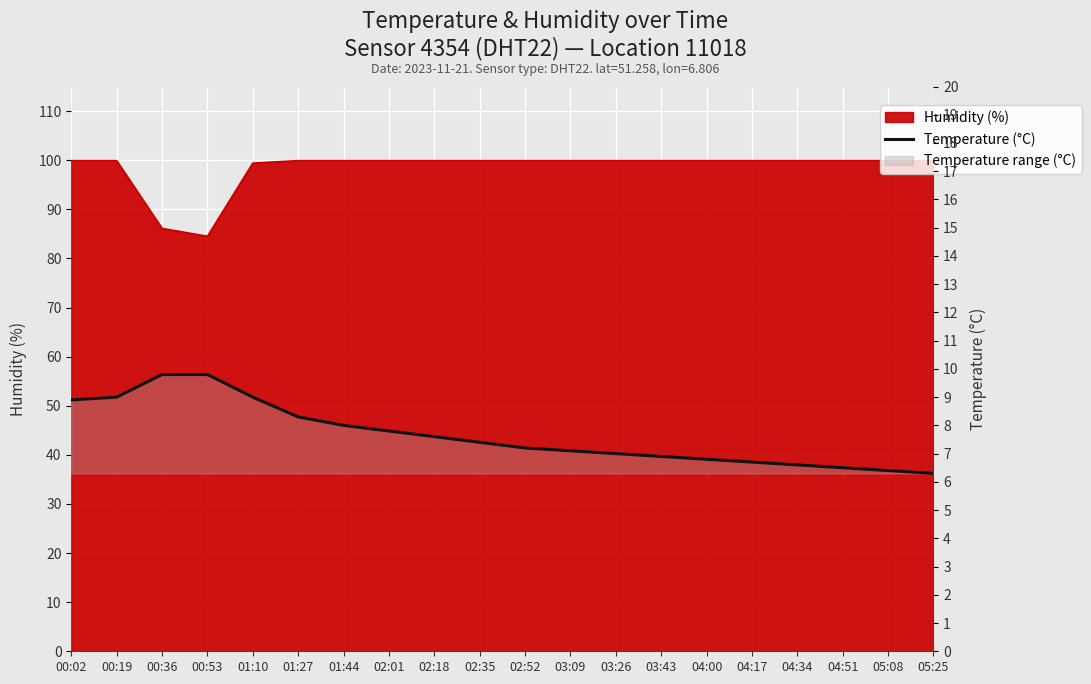

True or false: there are more than 0 points higher than both neighbors.

False